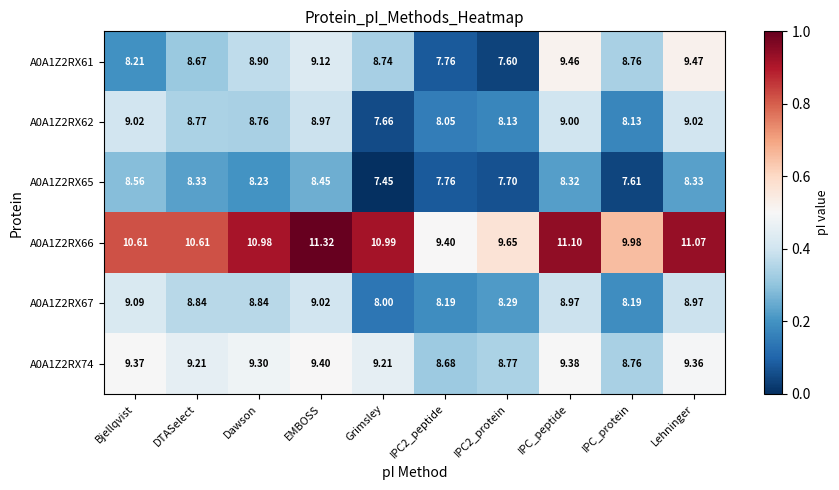

What is the total value across all series at EMBOSS?

56.3